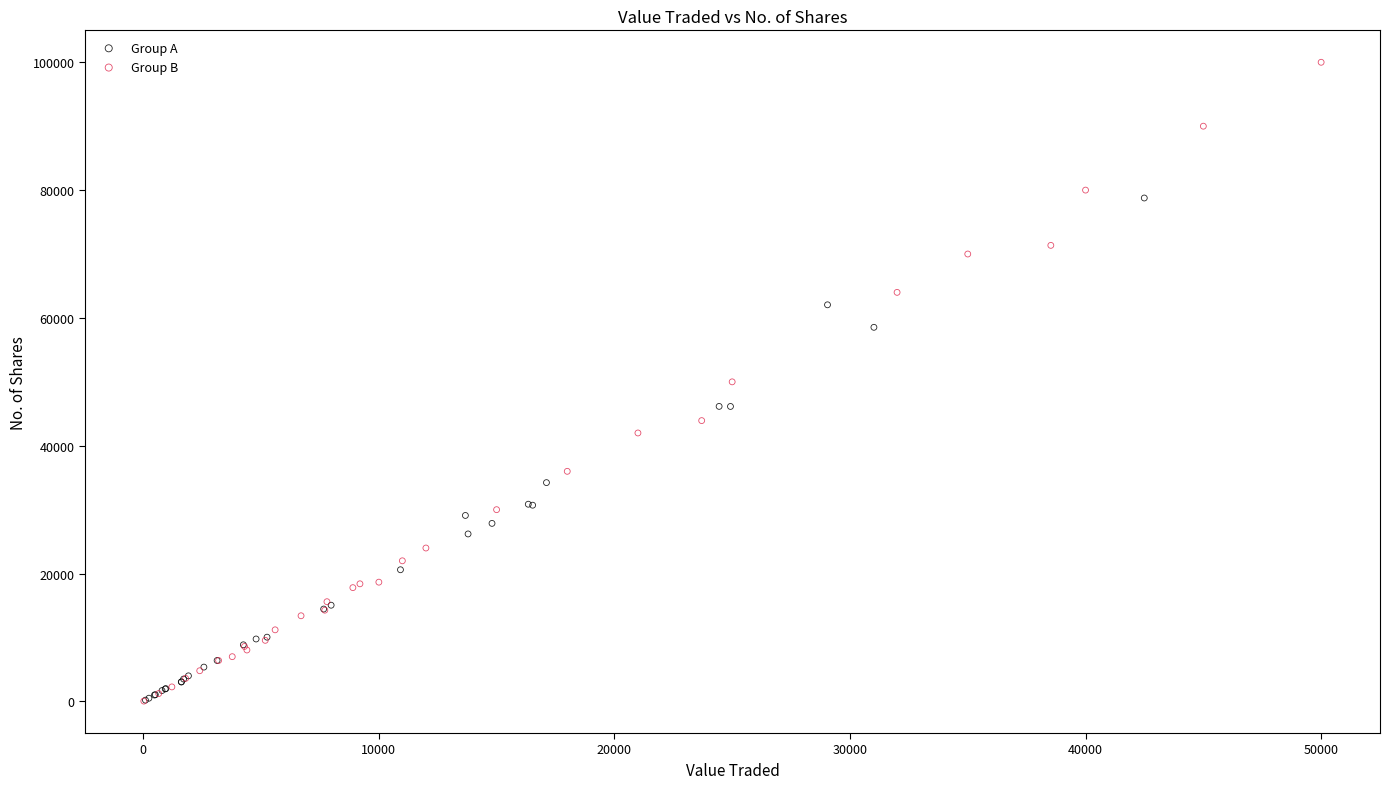

Which series contains the highest Y value?

Group B